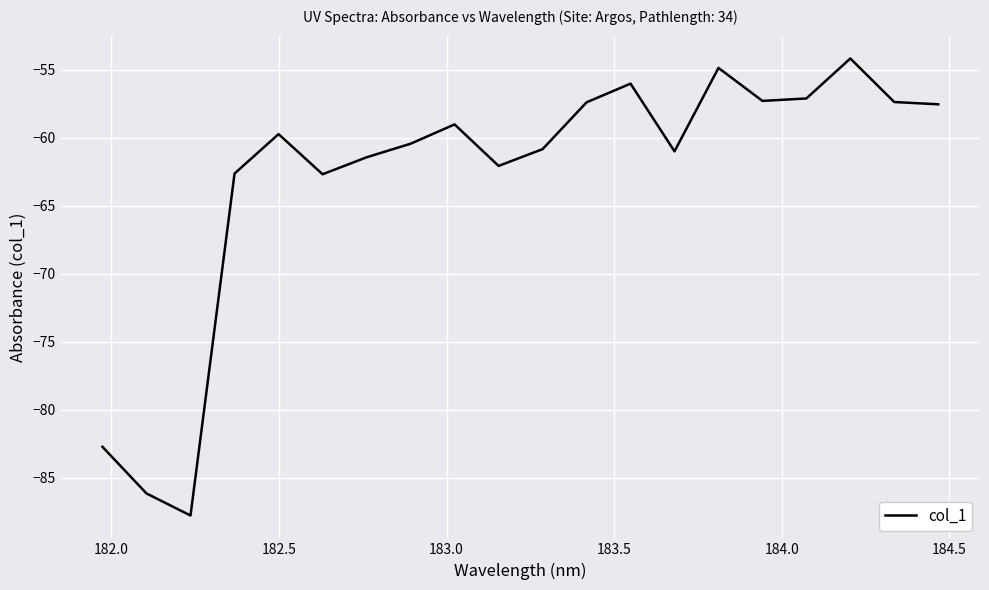

What is the difference between the maximum and minimum values?

33.6